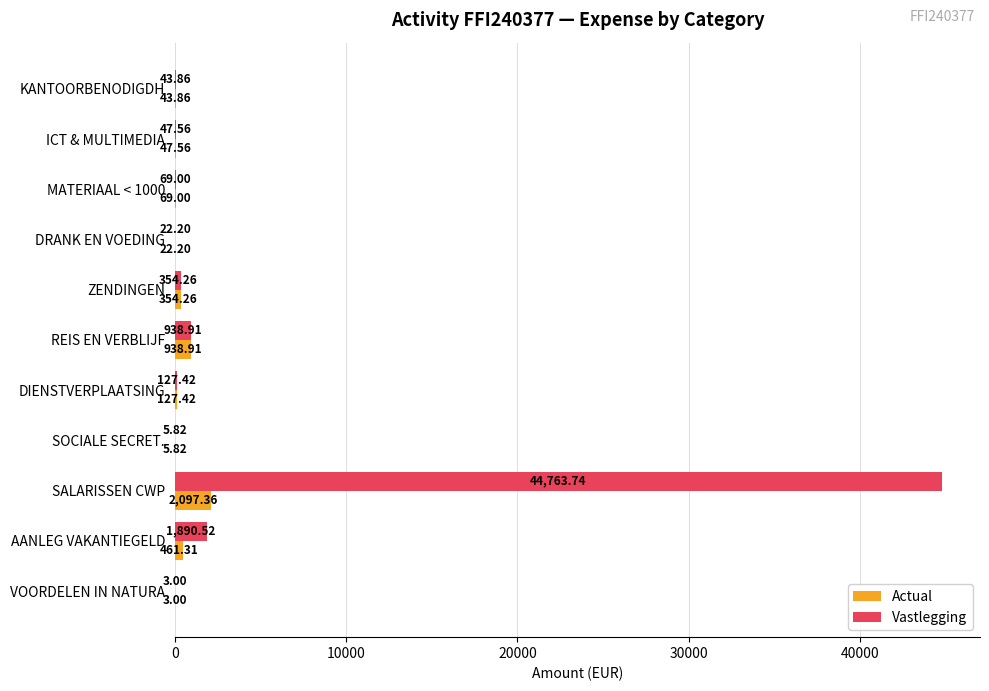

What is the sum of the Actual values at MATERIAAL < 1000 and ZENDINGEN?

423.3